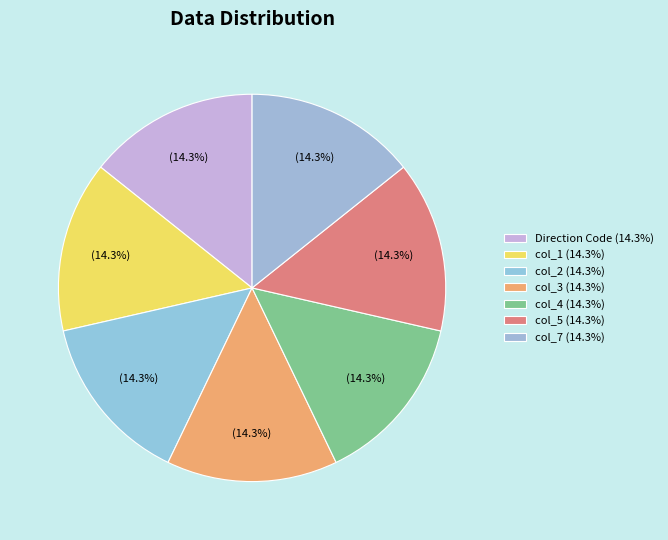

How many segments does this pie chart have?

7